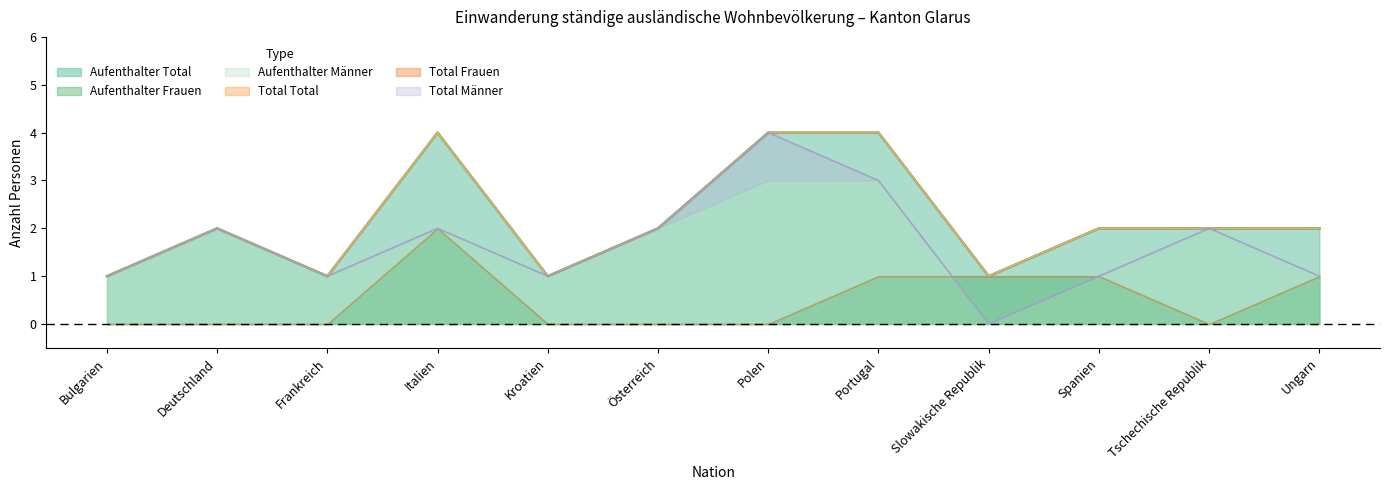

What position from the left is Italien?

4